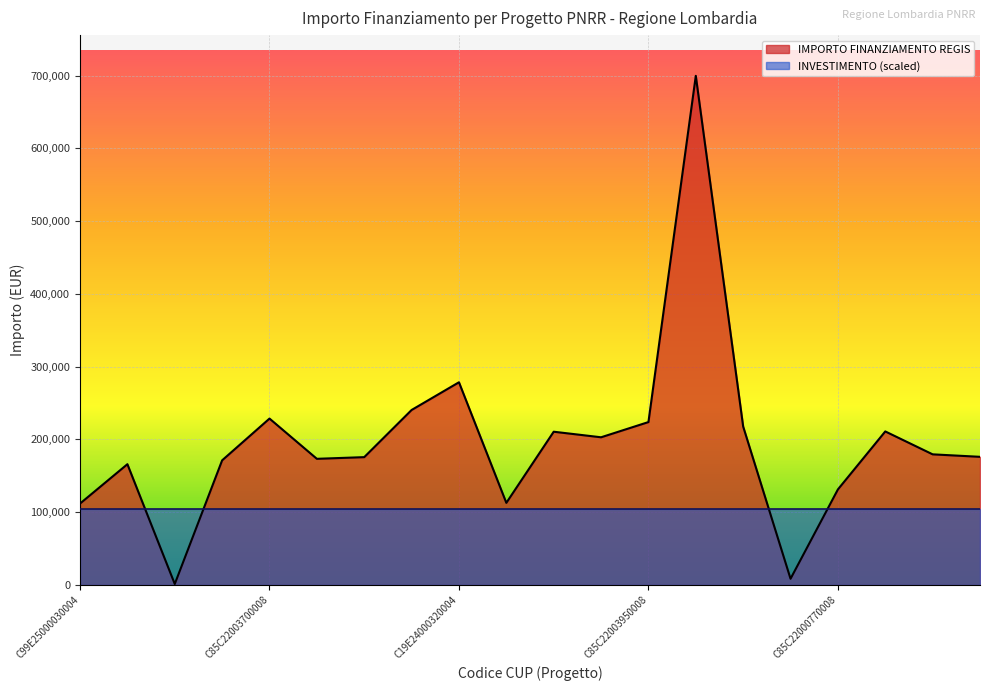

What is the smallest value displayed?

1200.0